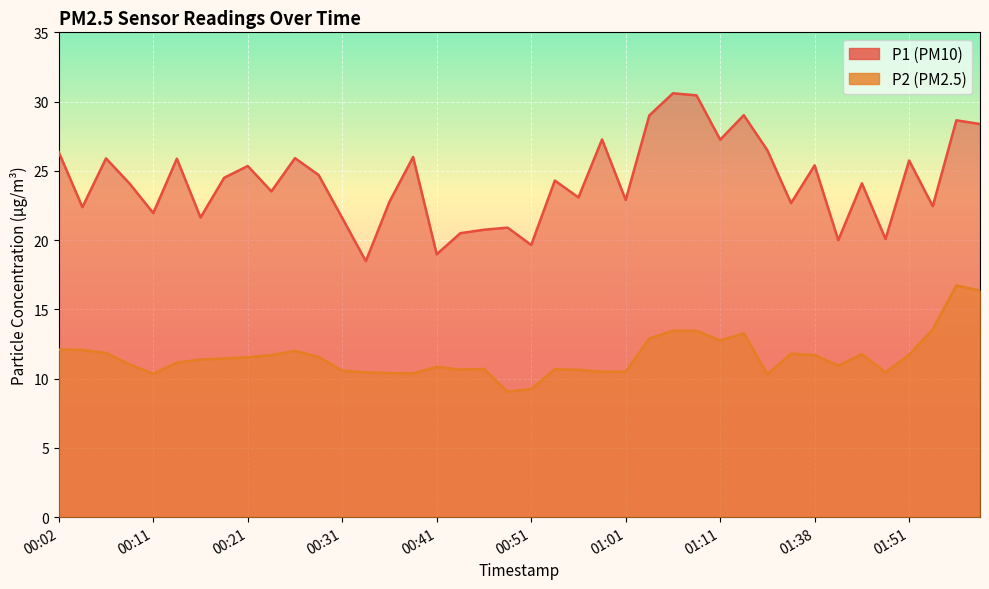

What position from the left is 01:01?

25